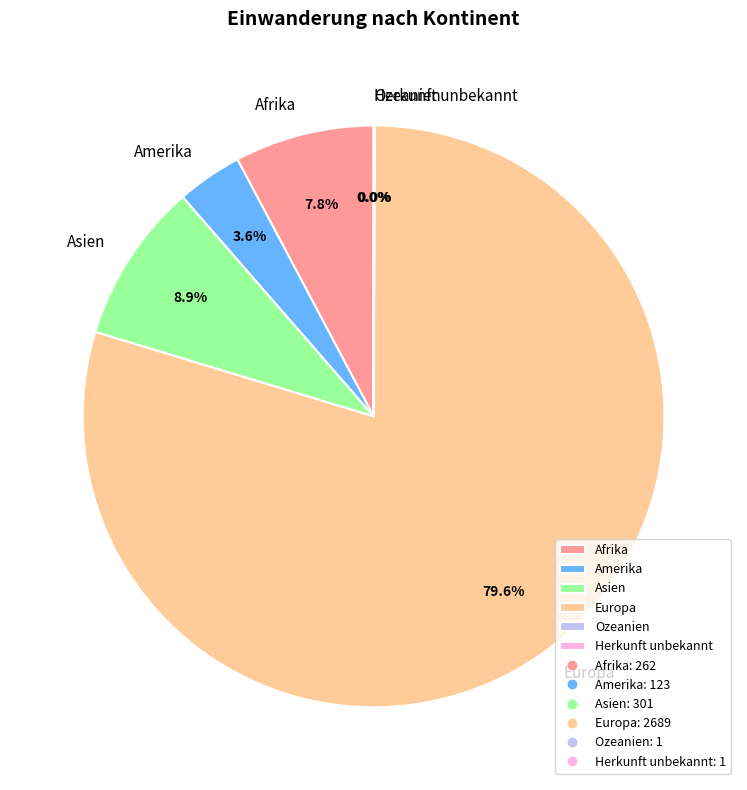

Which category accounts for the majority?

Europa